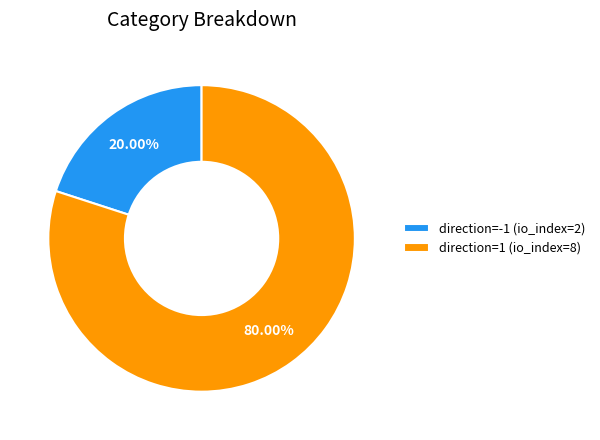

Which slice represents more than half of the pie?

direction=1 (io_index=8)